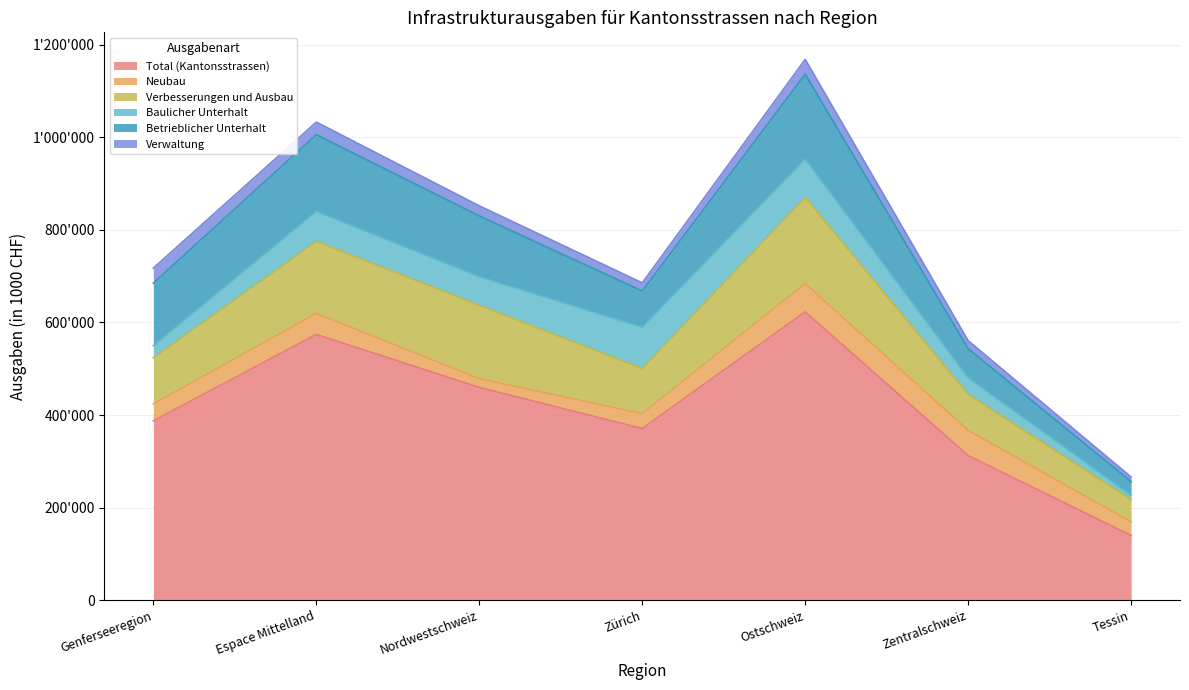

Rank the series at Nordwestschweiz from lowest to highest value.

Neubau, Verwaltung, Baulicher Unterhalt, Betrieblicher Unterhalt, Verbesserungen und Ausbau, Total (Kantonsstrassen)